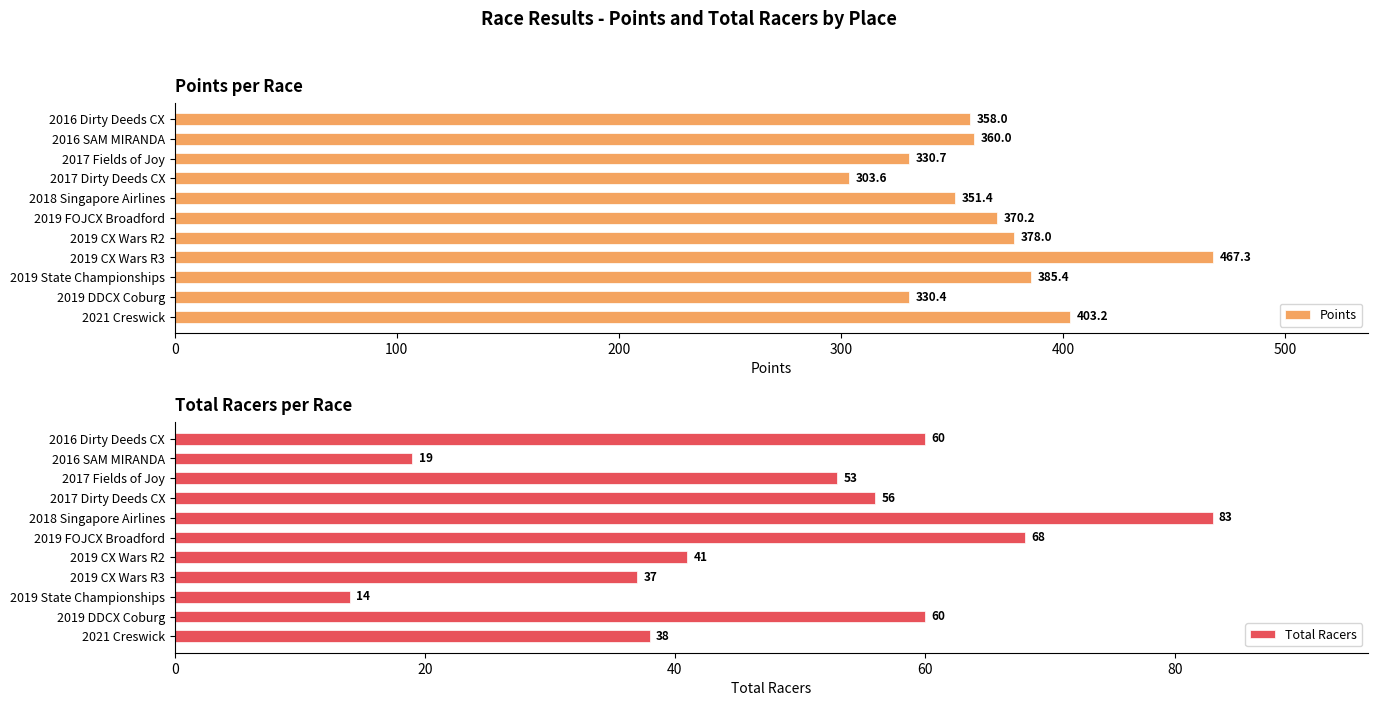

Read the Points value at 2018 Singapore Airlines.

351.4